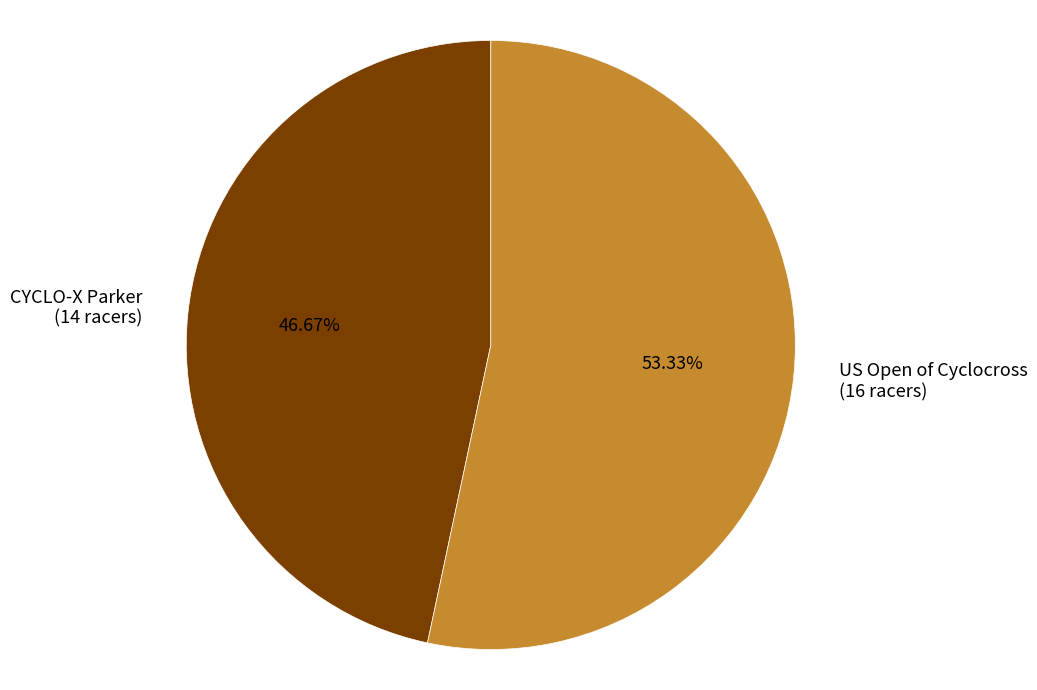

What percentage is the CYCLO-X Parker slice, to the nearest percent?

47%